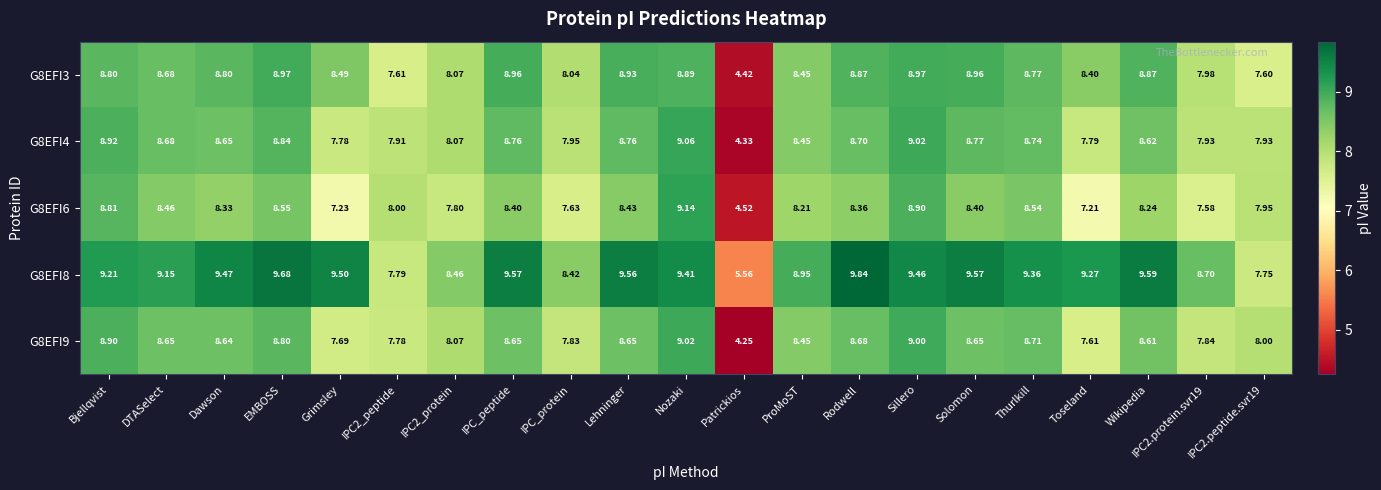

At which category is the sum across all series the highest?

Nozaki